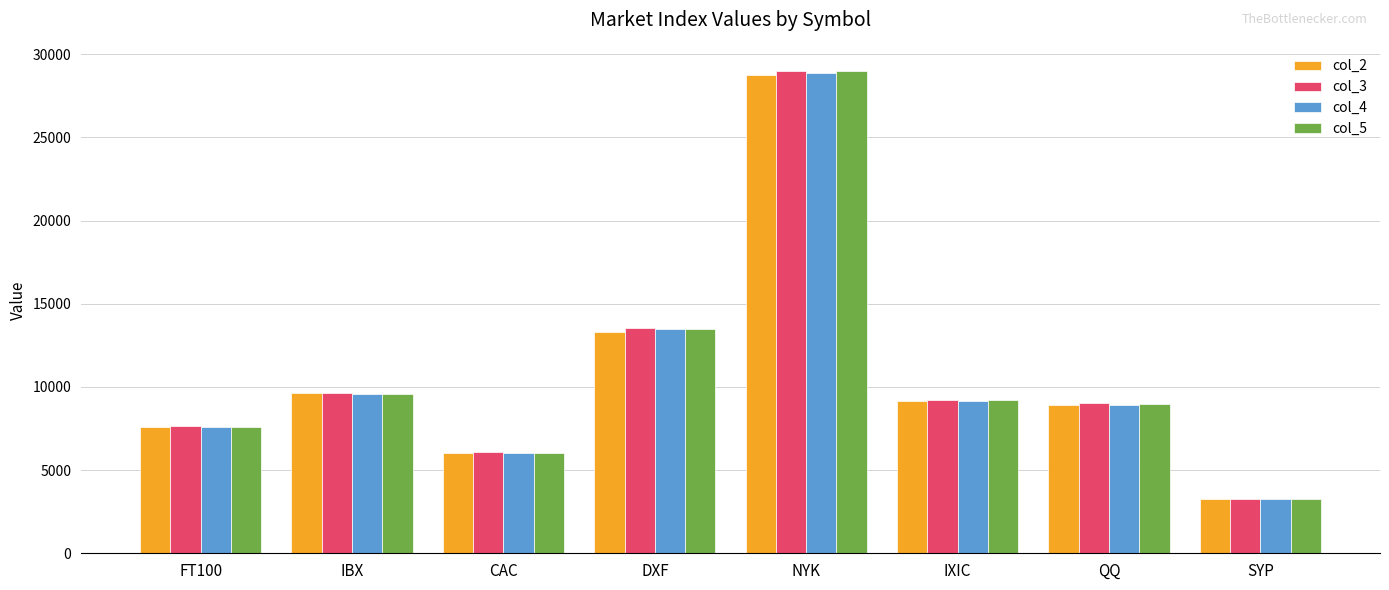

What is the difference between the highest and lowest values at IXIC?

86.7